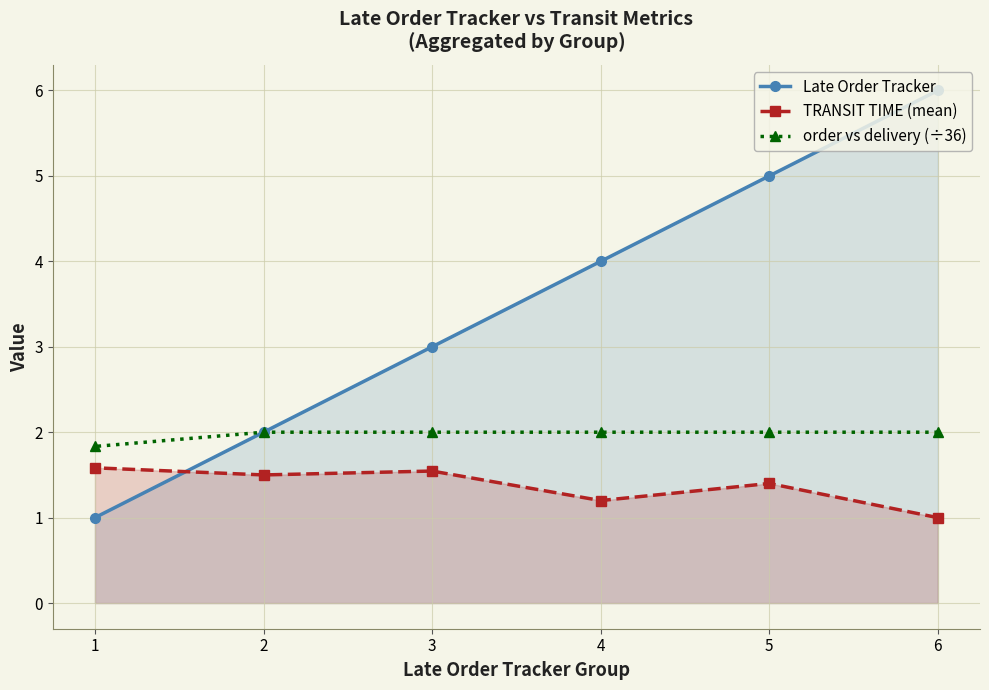

At 5, list the series in order from smallest to largest.

TRANSIT TIME (mean), order vs delivery (÷36), Late Order Tracker